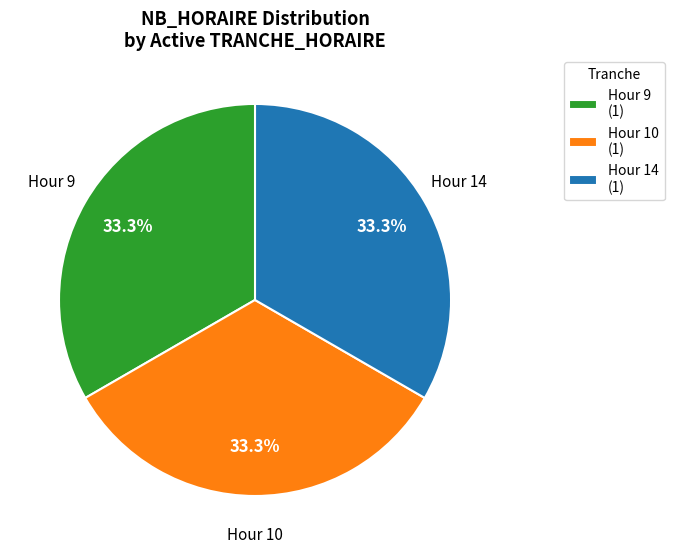

Does Hour 9 (1) account for over 50% of the chart?

No